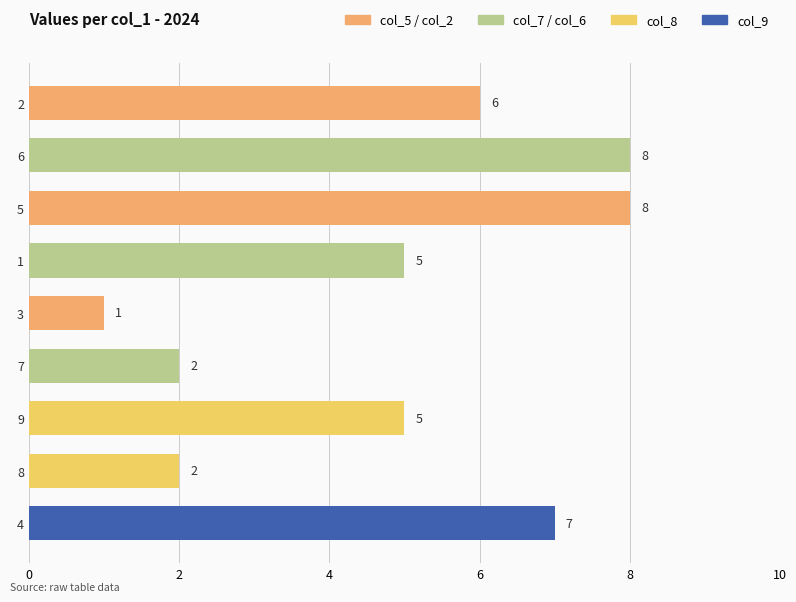

What is the sum of the values at 1 and 6?

13